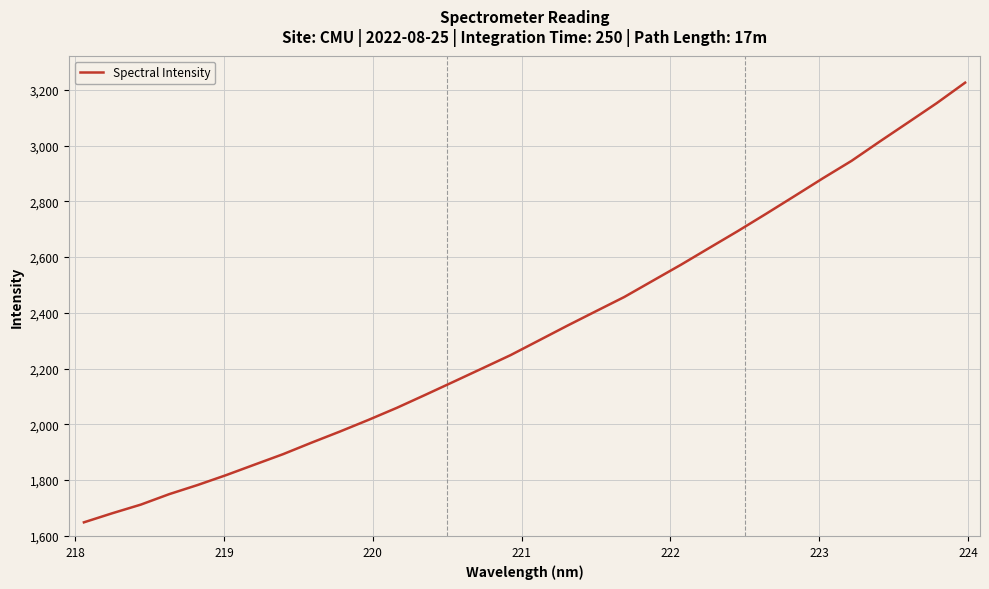

What is the greatest value displayed?

3226.0